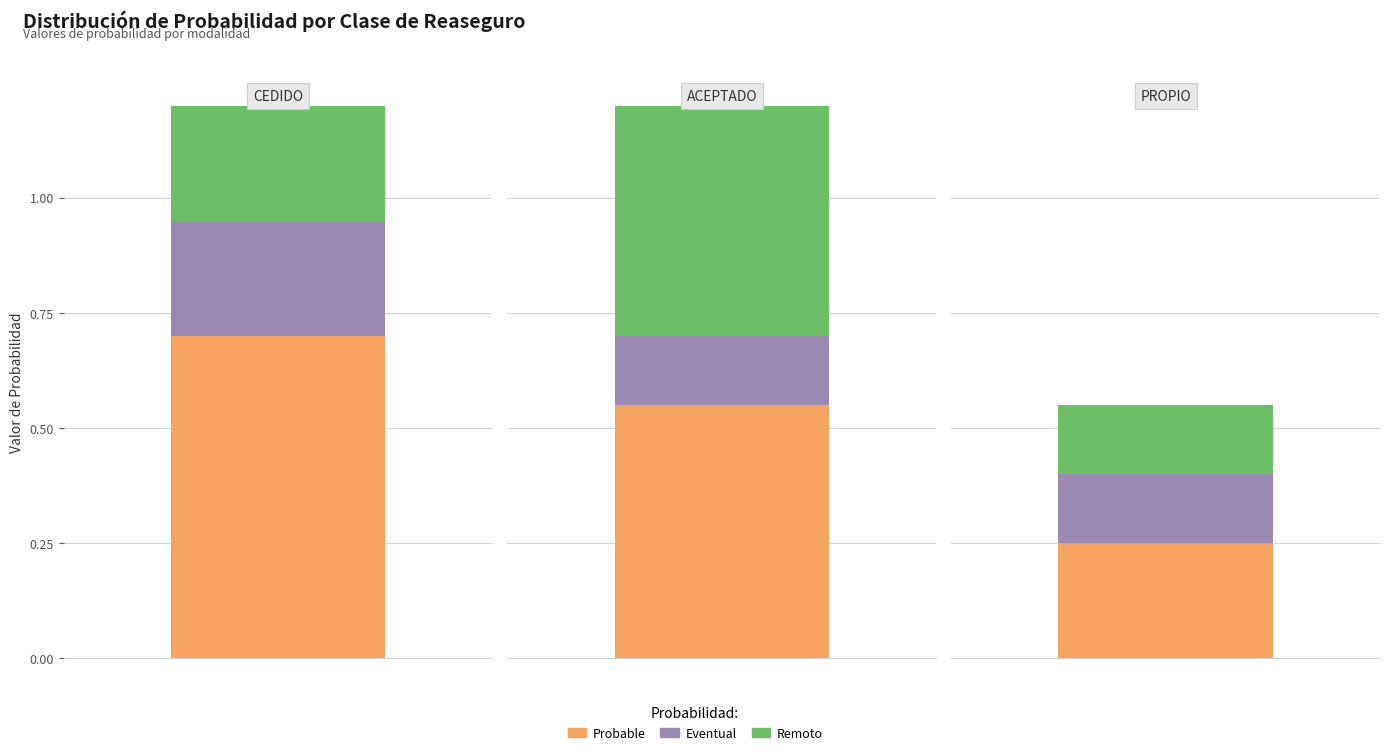

What are all the series names shown in the legend?

Probable, Eventual, Remoto